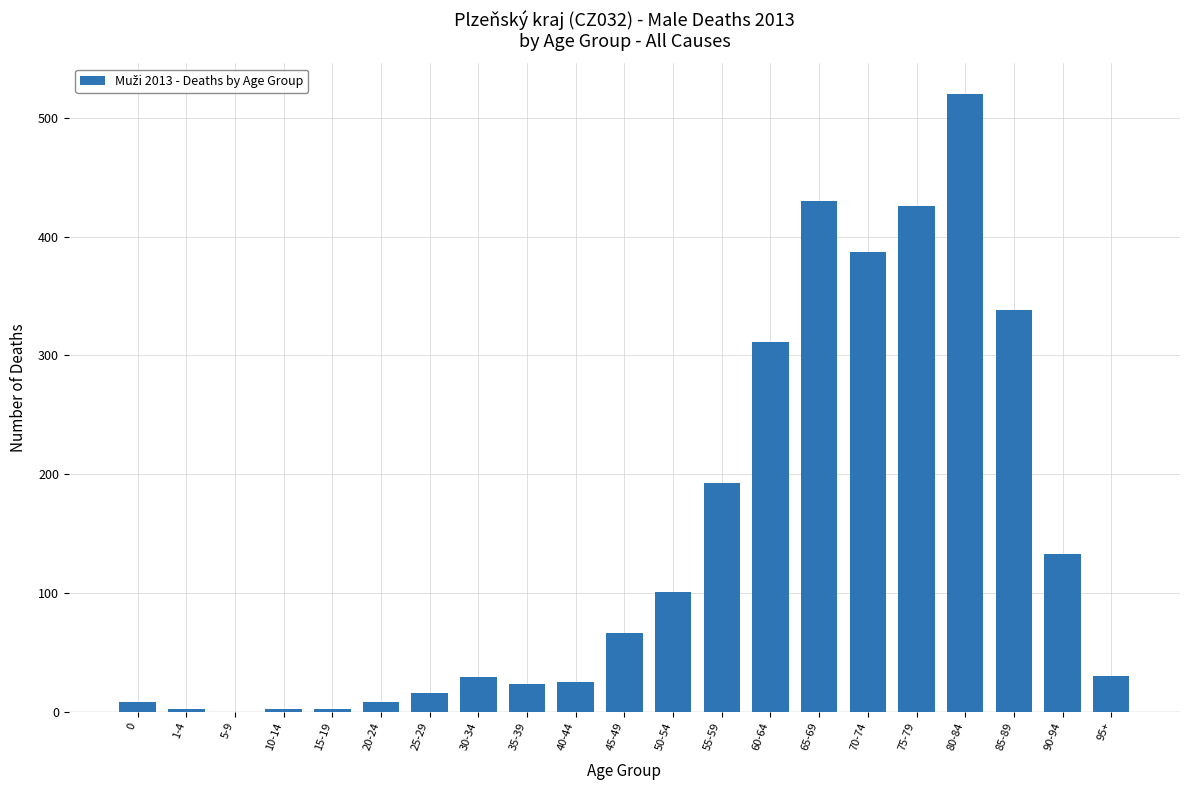

The chart shows a value of 25 at 40-44. True or false?

True